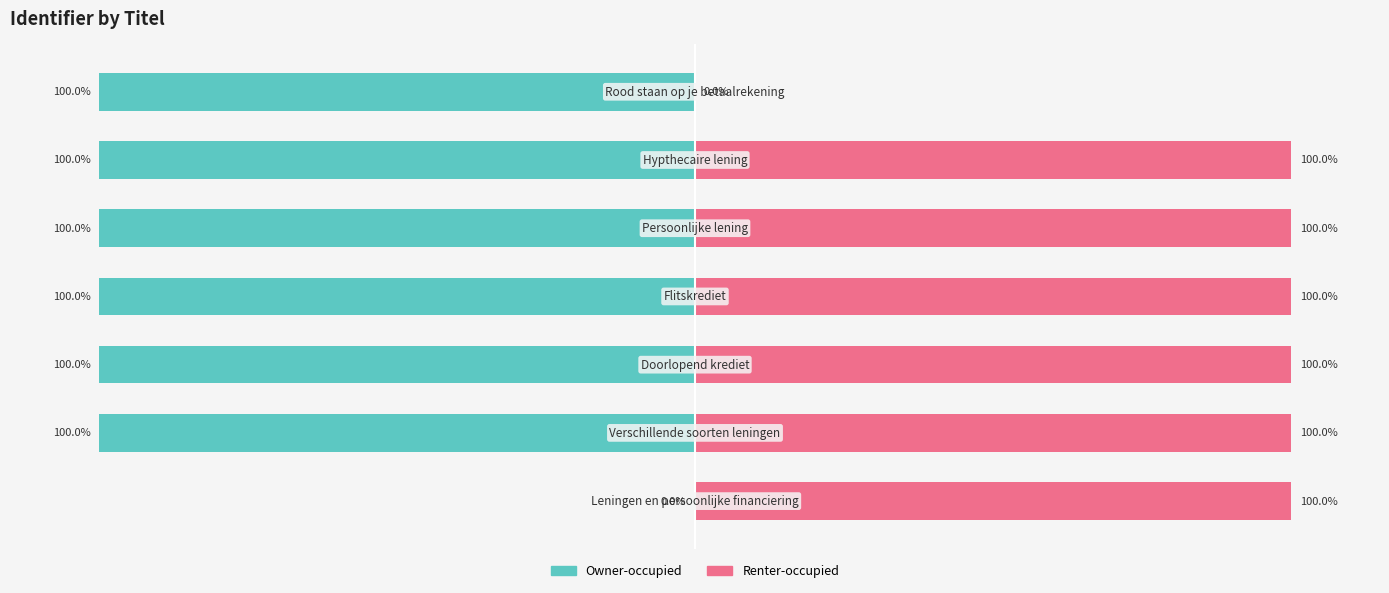

Rank the categories by Owner-occupied value from lowest to highest.

6, 5, 4, 3, 2, 1, 0